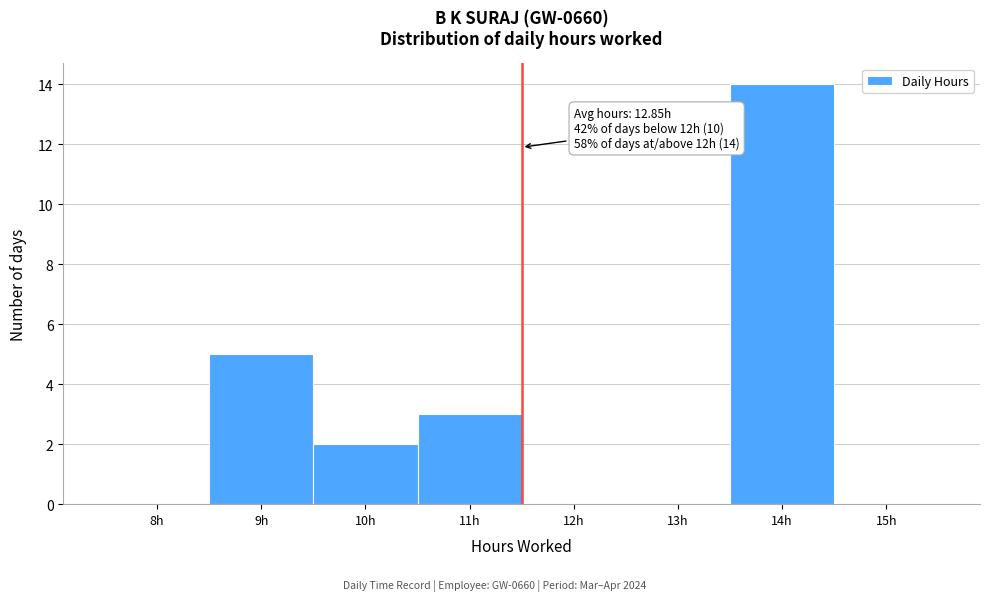

Reading left to right, transcribe all the data shown in this chart.

8h=0	9h=5	10h=2	11h=3	12h=0	13h=0	14h=14	15h=0